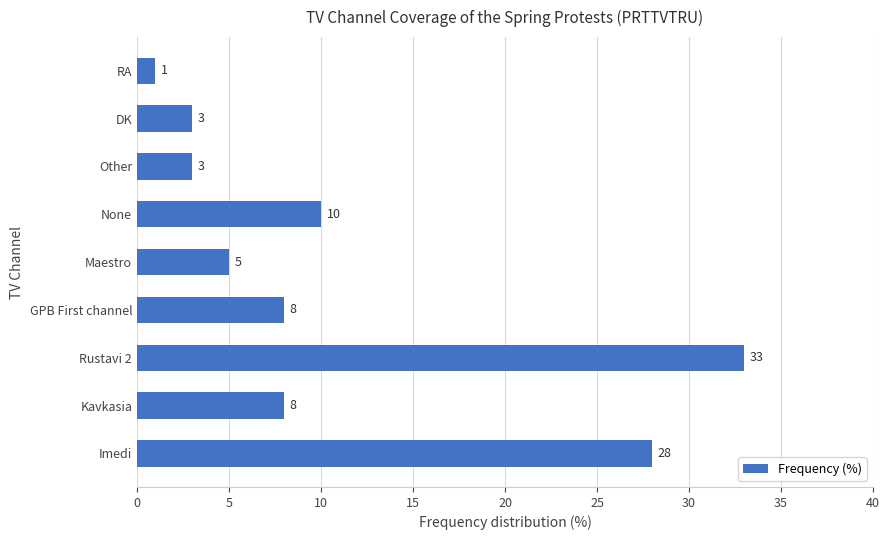

Between Imedi and None, which is larger?

Imedi